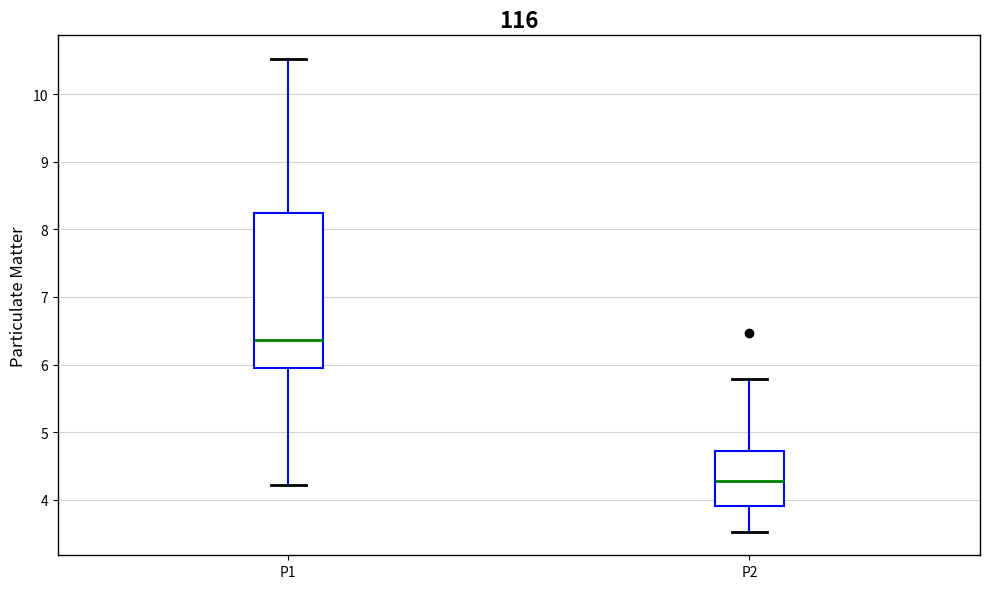

Where does the upper whisker of the box for P2 end on the y-axis? The values are not printed on the chart, so give them approximately, as read against the axis.

5.8